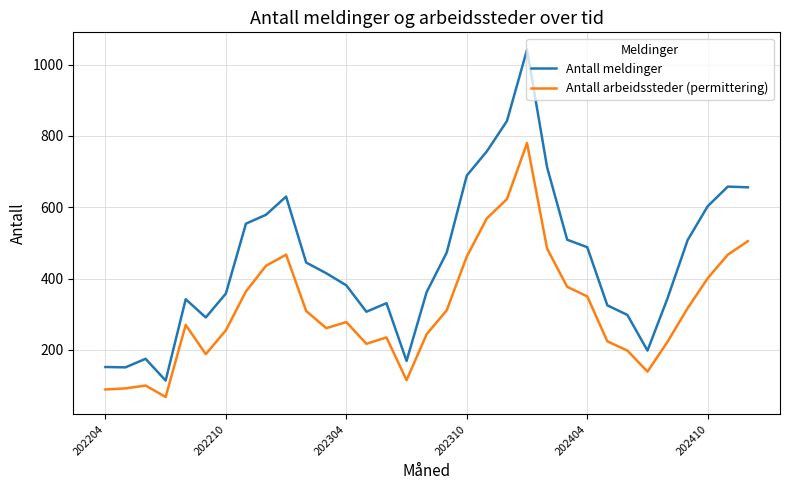

What is the greatest value displayed?

1042